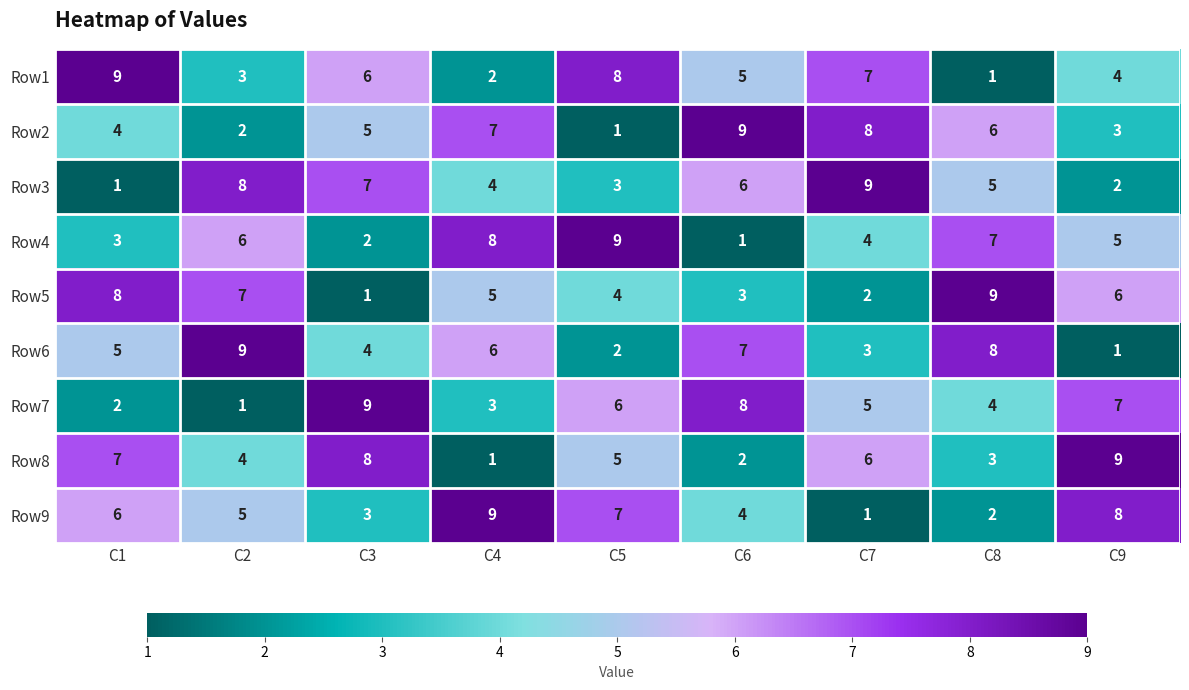

Rank the series at C6 from highest to lowest value.

Row2, Row7, Row6, Row3, Row1, Row9, Row5, Row8, Row4